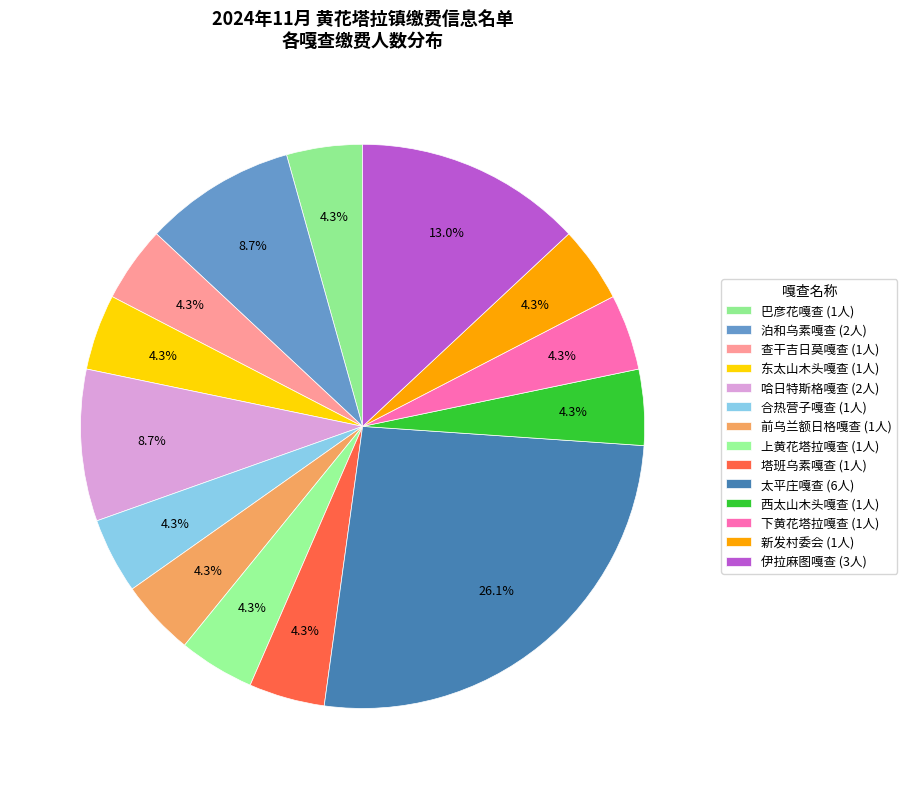

How many segments does this pie chart have?

14